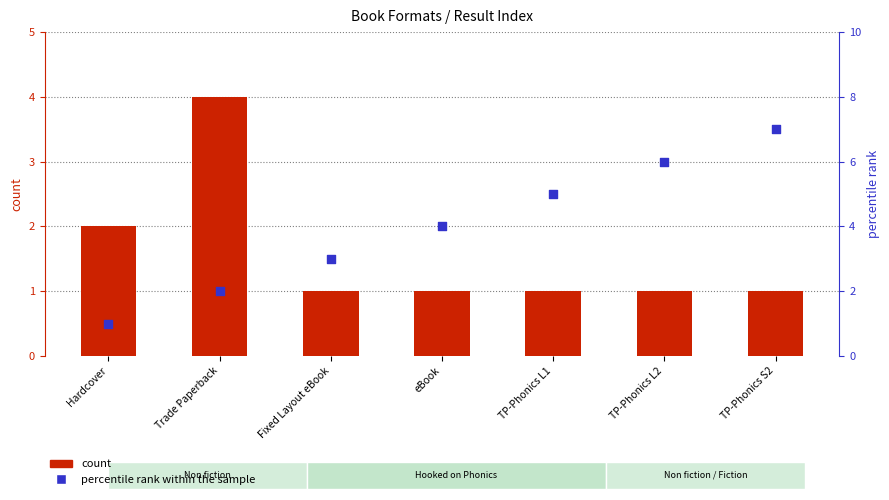

What are all the series names shown in the legend?

count, percentile rank within the sample